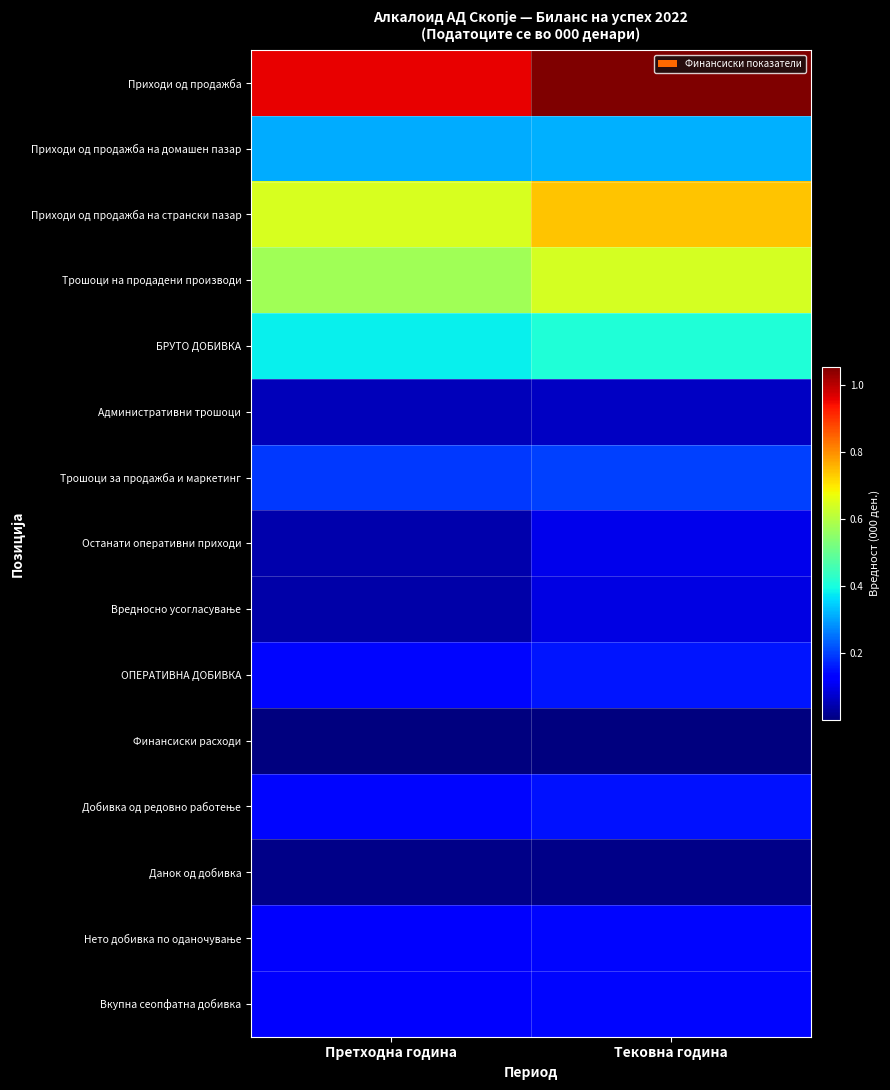

What is the difference between the highest and lowest values at Тековна година?

10521960